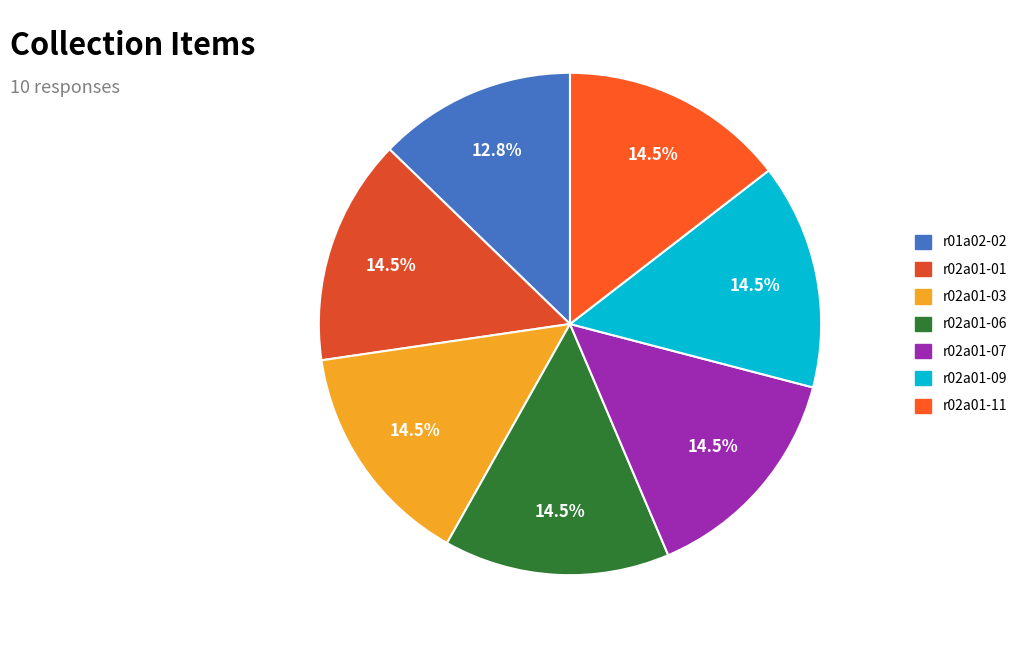

How many slices are in this pie chart?

7